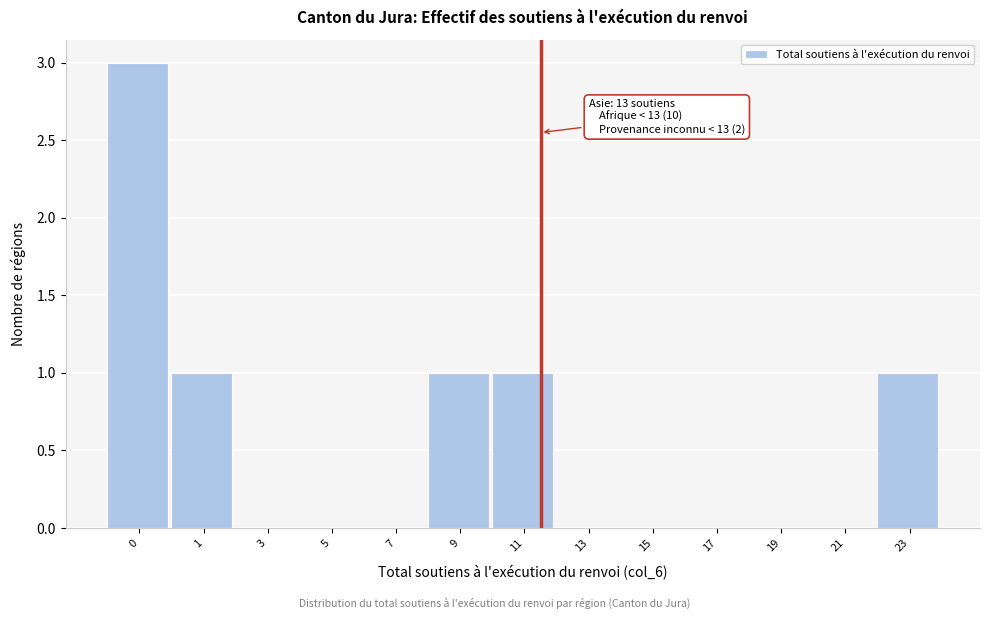

Reading left to right, what are all the values shown in this chart?

0=3	1=1	3=0	5=0	7=0	9=1	11=1	13=0	15=0	17=0	19=0	21=0	23=1